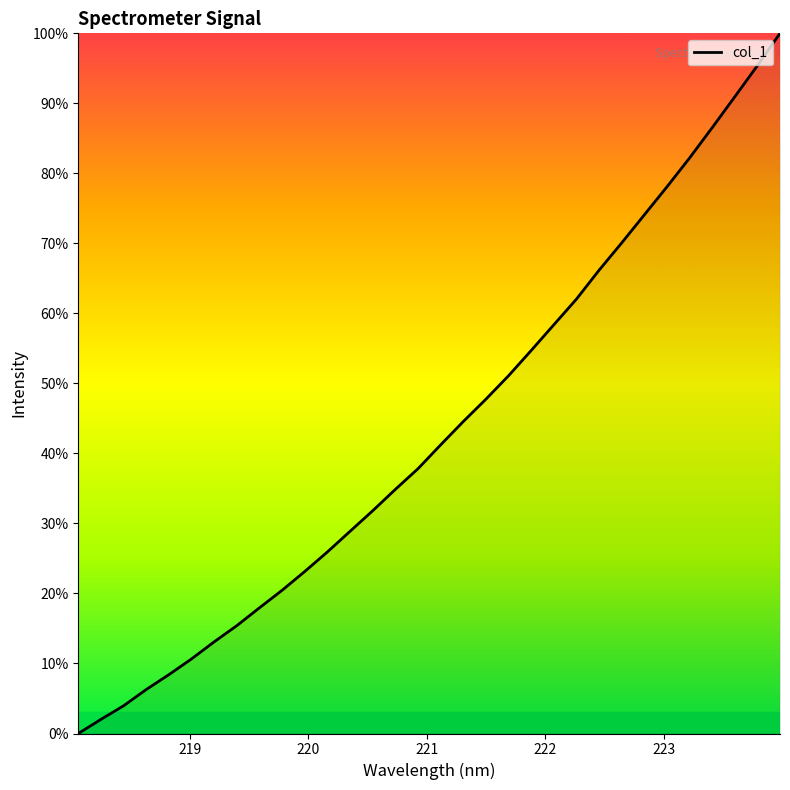

What is the maximum value shown in the chart?

100.0